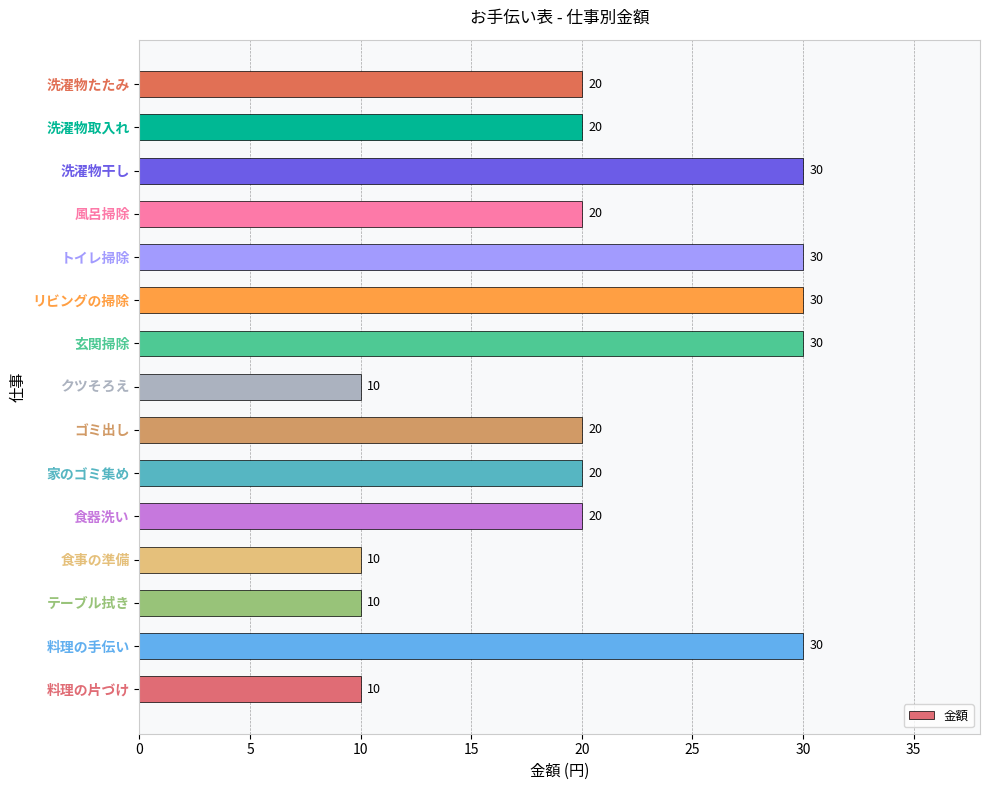

What value does the data have at 洗濯物取入れ, to the nearest 10?

20